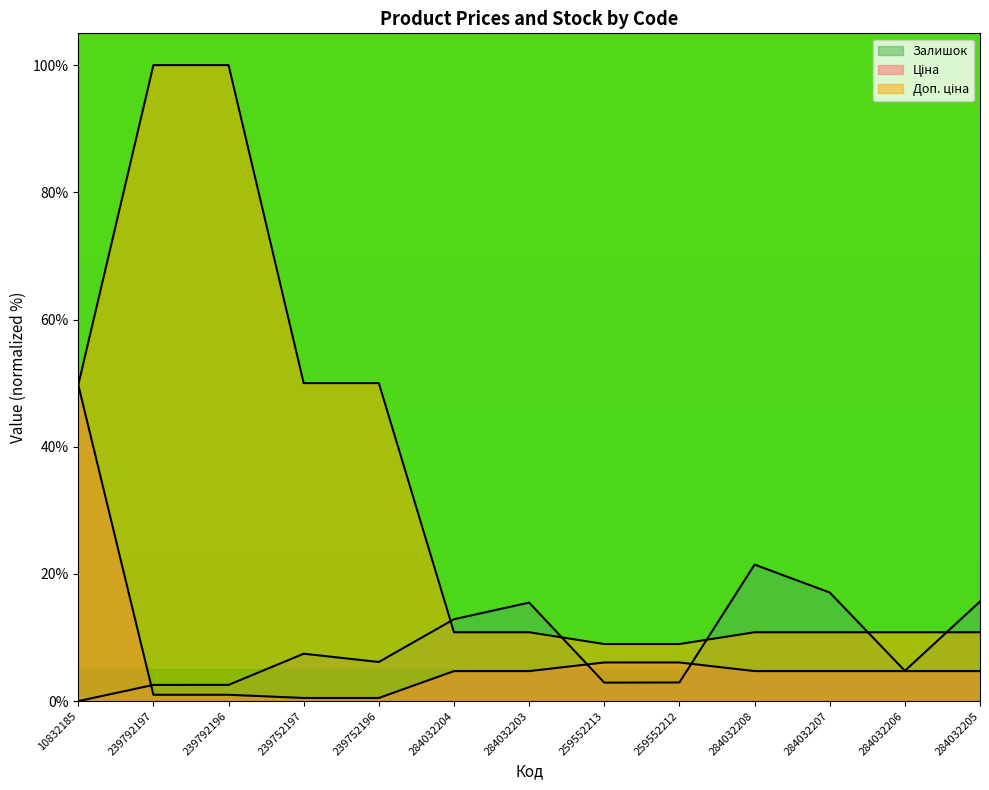

What is the total value across all series at 259552213?

18.0